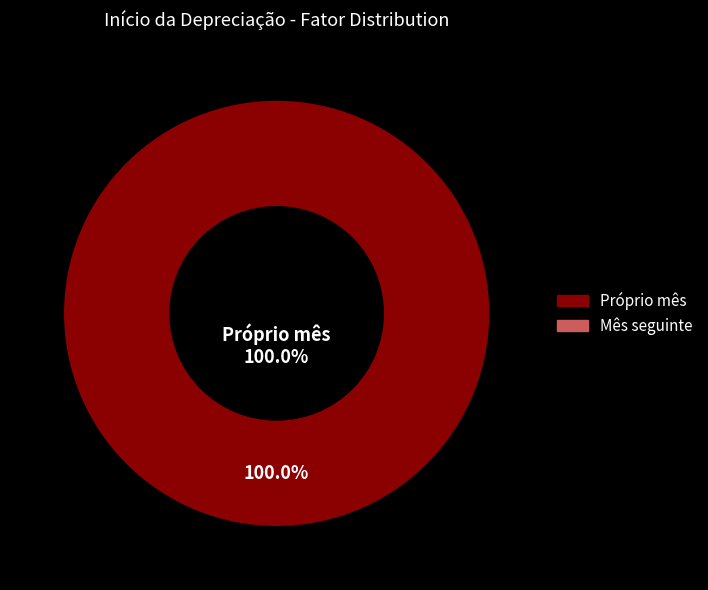

To the nearest percent, what is the difference between the Próprio mês and Mês seguinte slice percentages?

100%